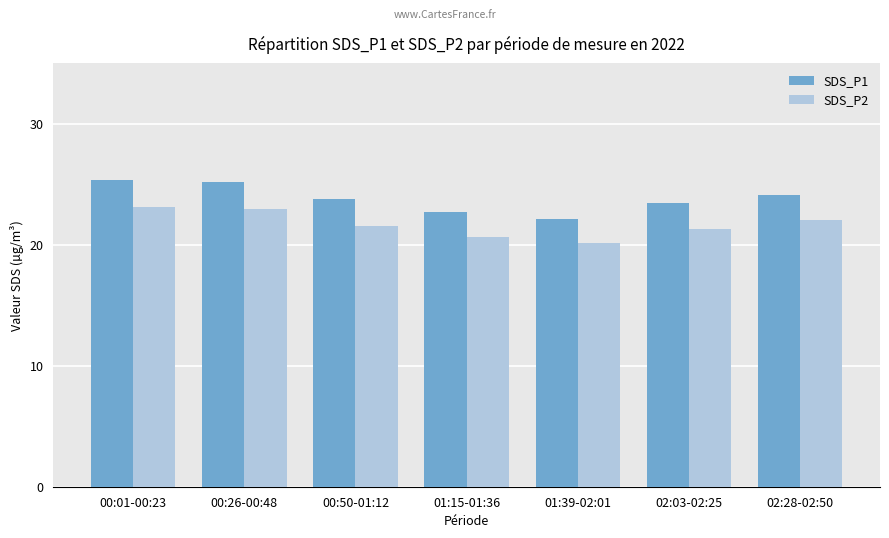

Read the SDS_P2 value at 02:28-02:50.

22.1